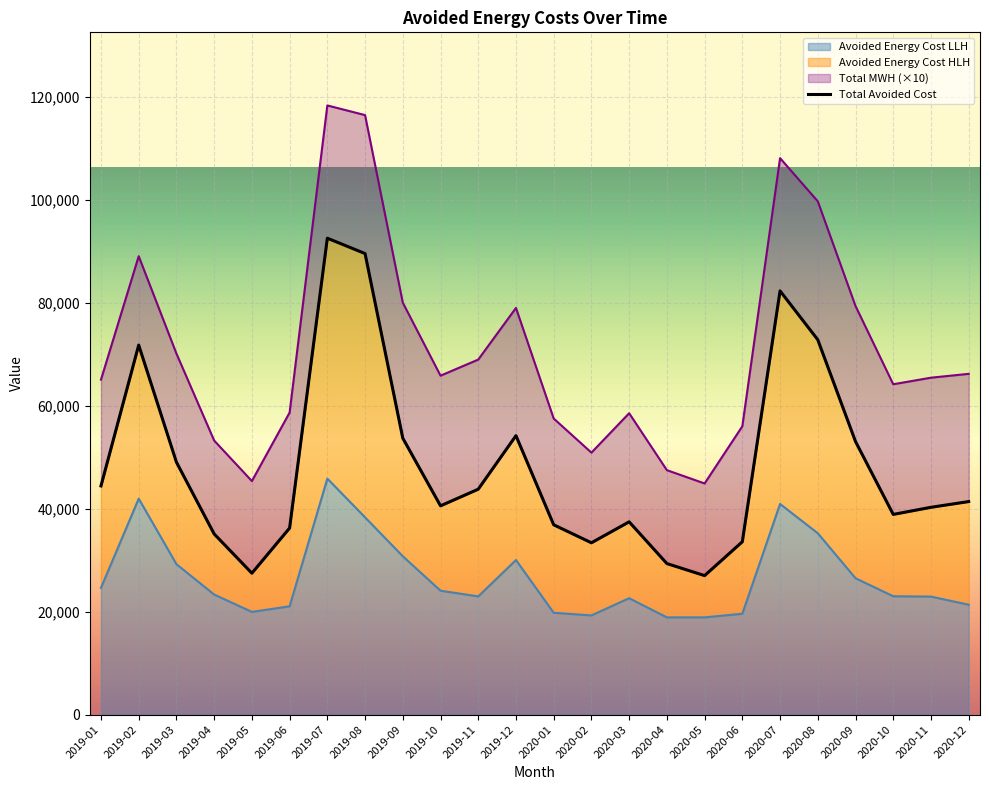

Which category has the highest value in the Avoided Energy Cost LLH series?

2019-07